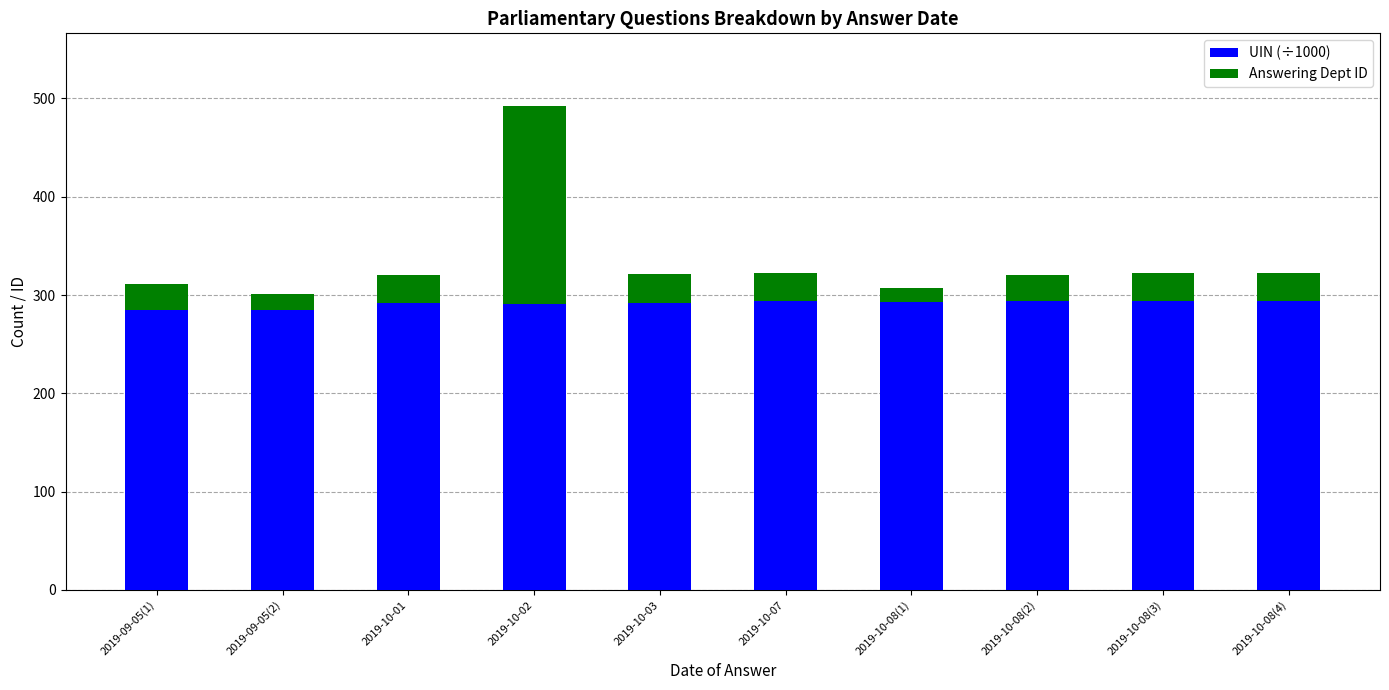

What is the average value of the UIN (÷1000) series?

291.1